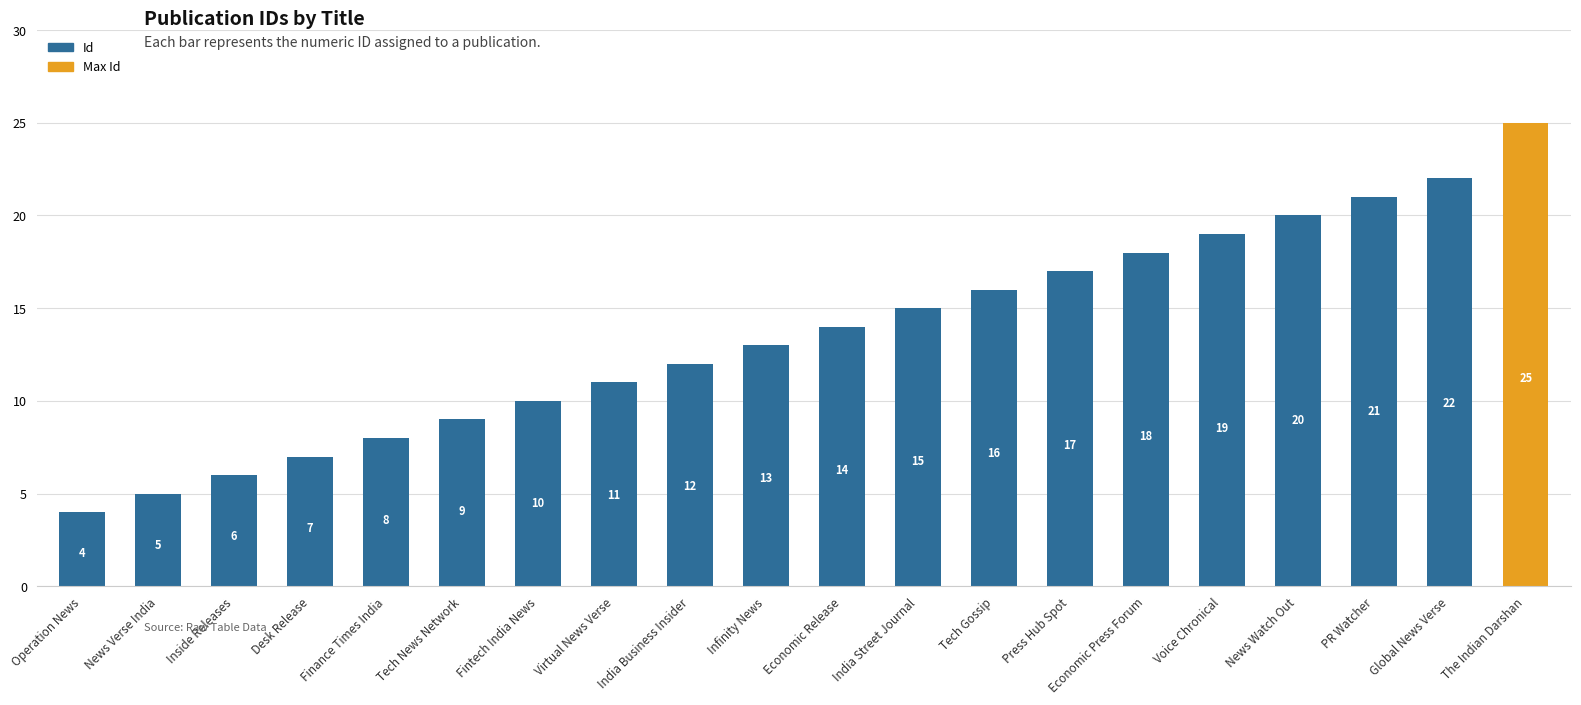

The chart shows a value of 22 at Economic Release. True or false?

False